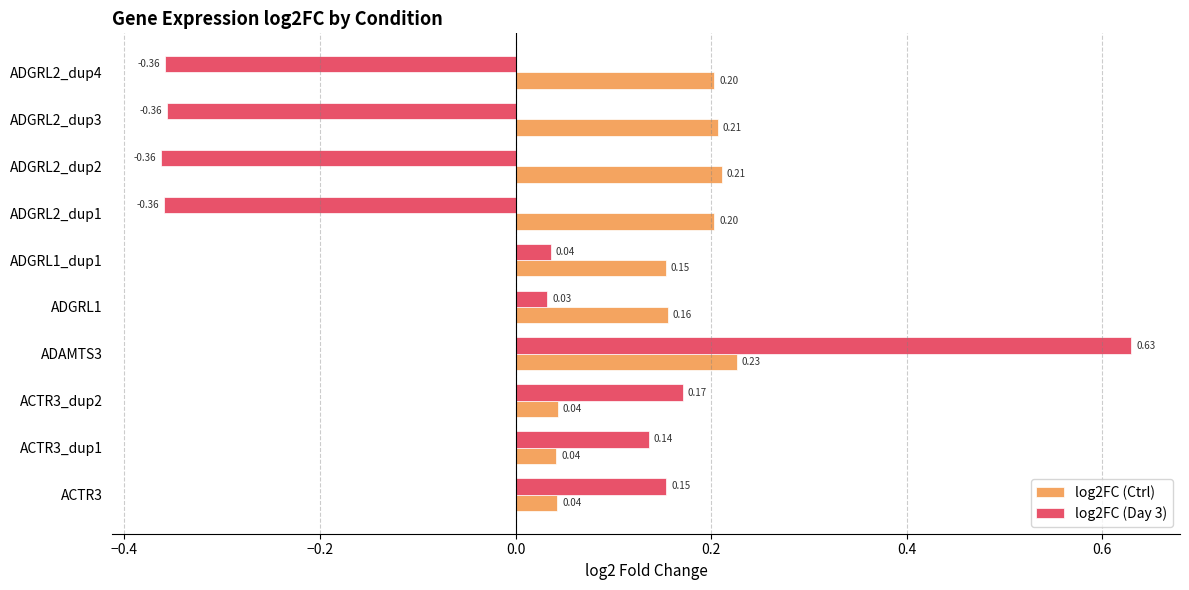

How many values in log2FC (Day 3) are below zero?

4